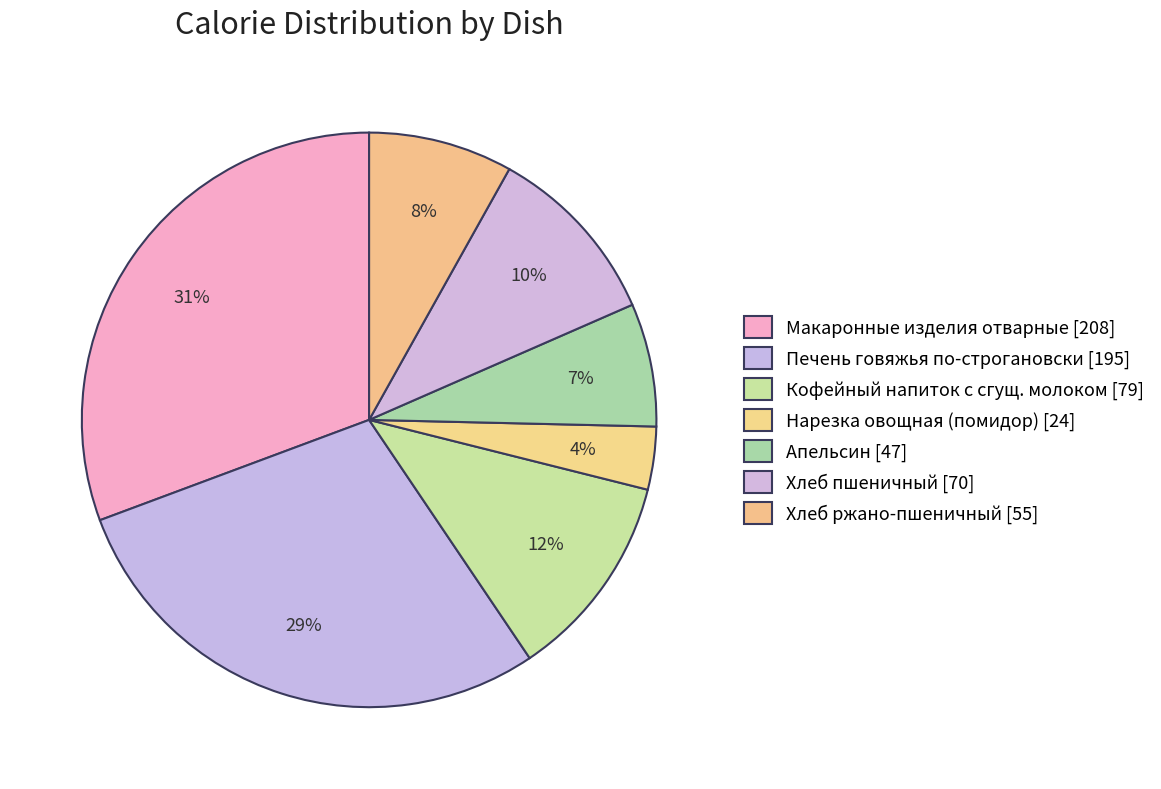

To the nearest percent, what is the combined percentage of Нарезка овощная (помидор) and Печень говяжья по-строгановски?

32%